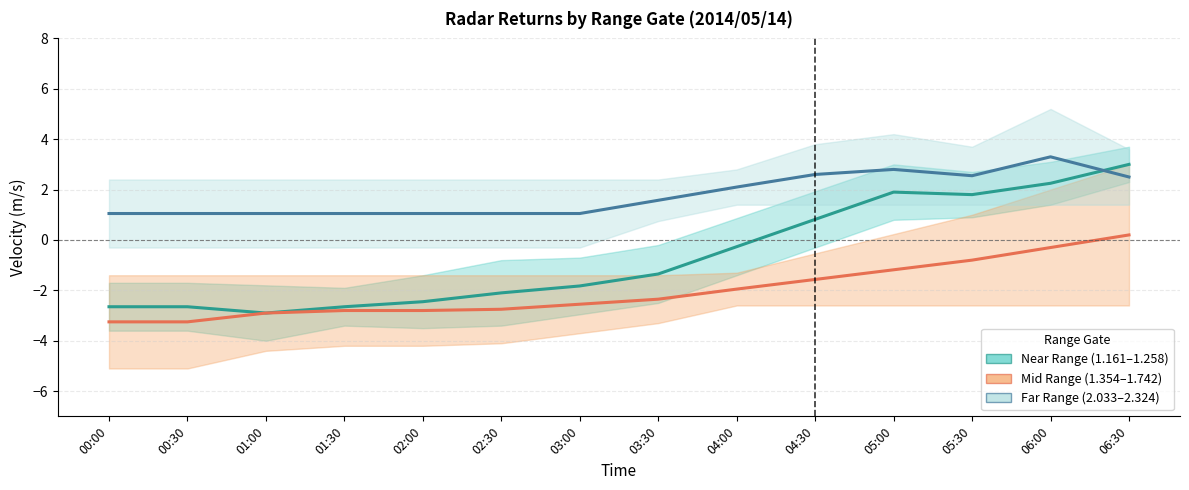

What is the difference between the Mid Range (1.354–1.742) (center) values at 02:30 and 06:00?

2.5